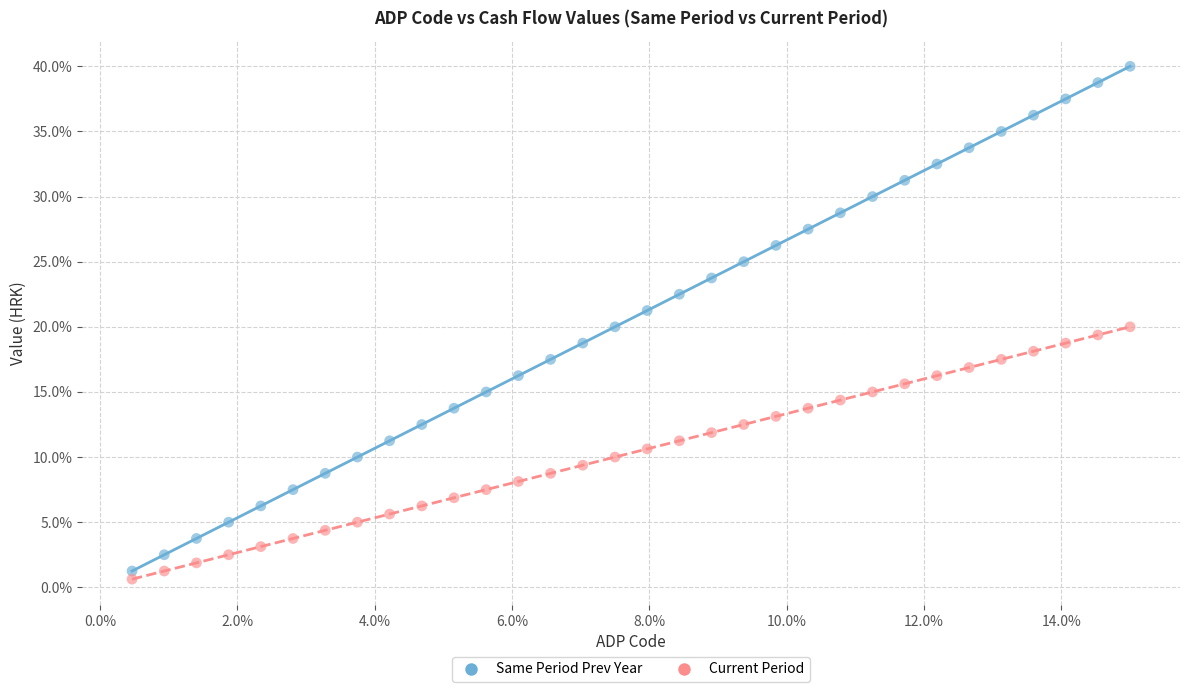

What are all the series names shown in the legend?

Same Period Prev Year, Current Period